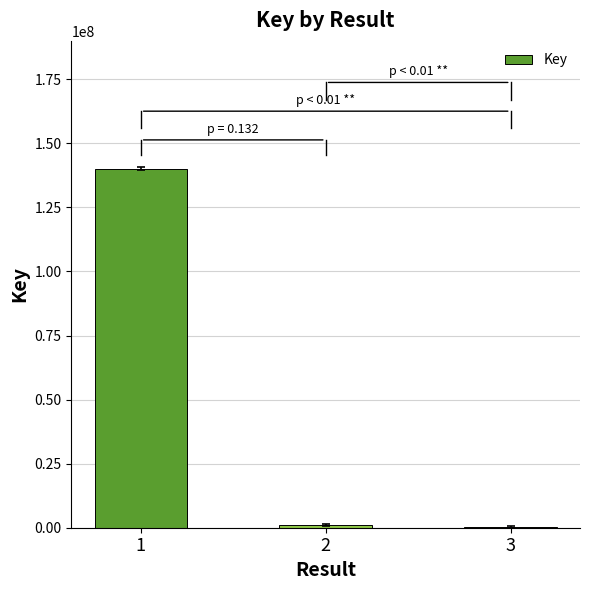

Count the number of data series in this chart.

1